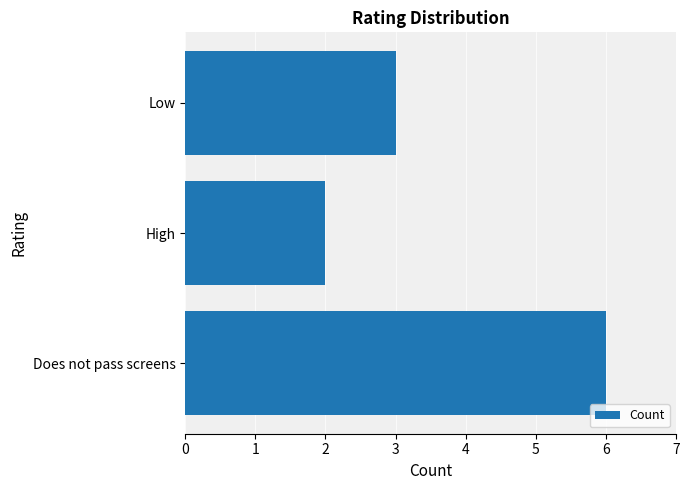

What is the change in value from High to Low?

+1